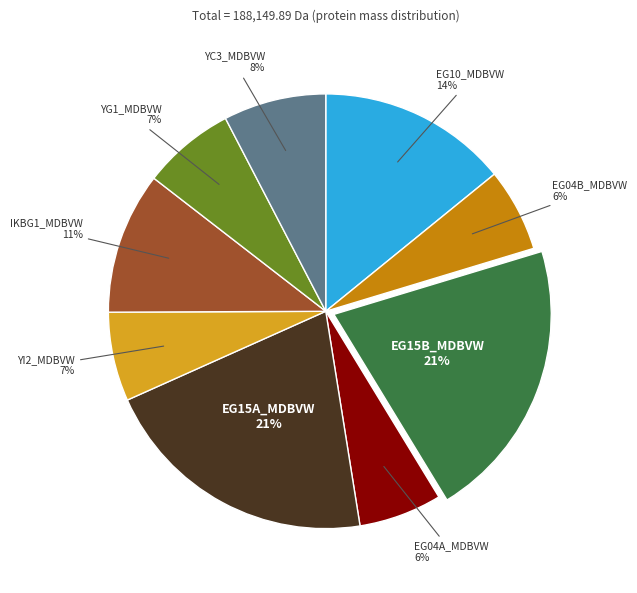

To the nearest percent, what is the difference between the YG1_MDBVW and EG04A_MDBVW slice percentages?

1%